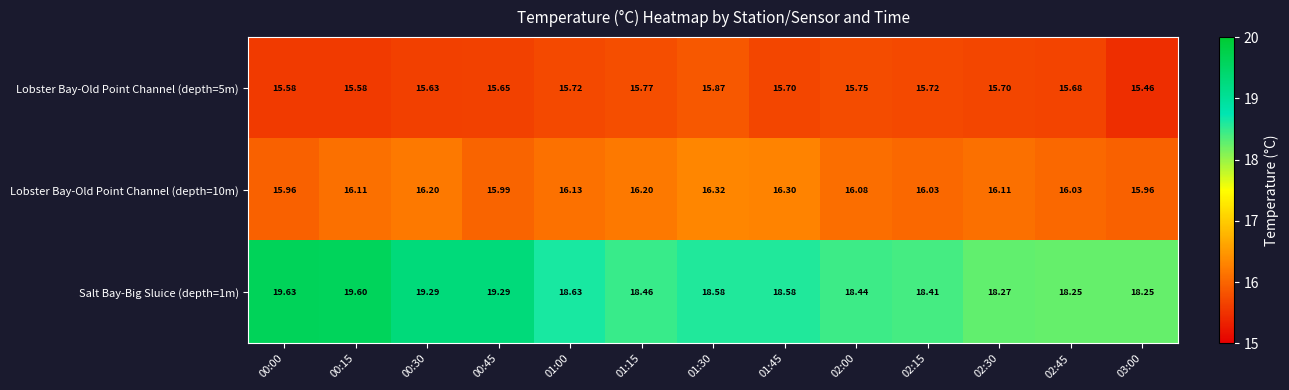

What is the spread (max minus min) of values at 00:45?

3.6